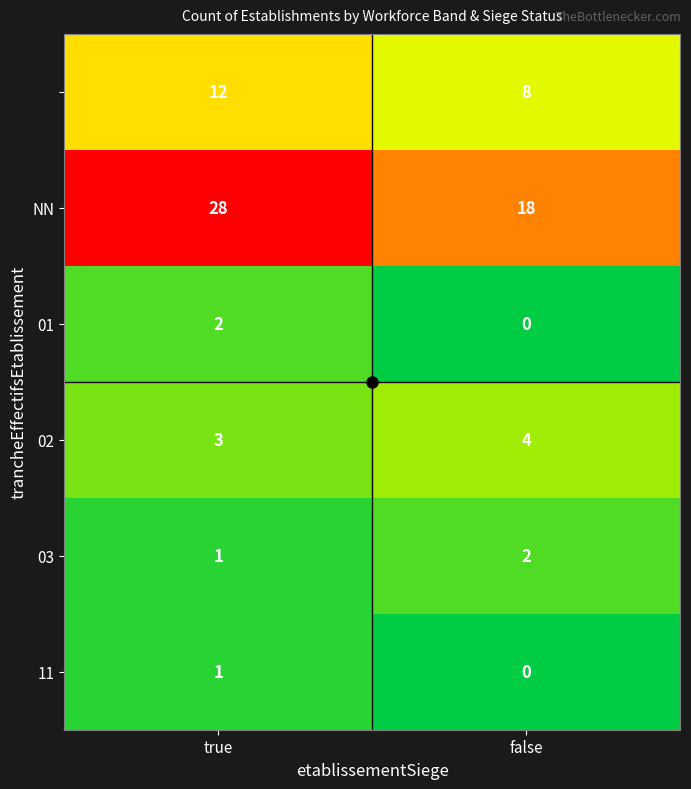

What is the total value across all series at true?

47